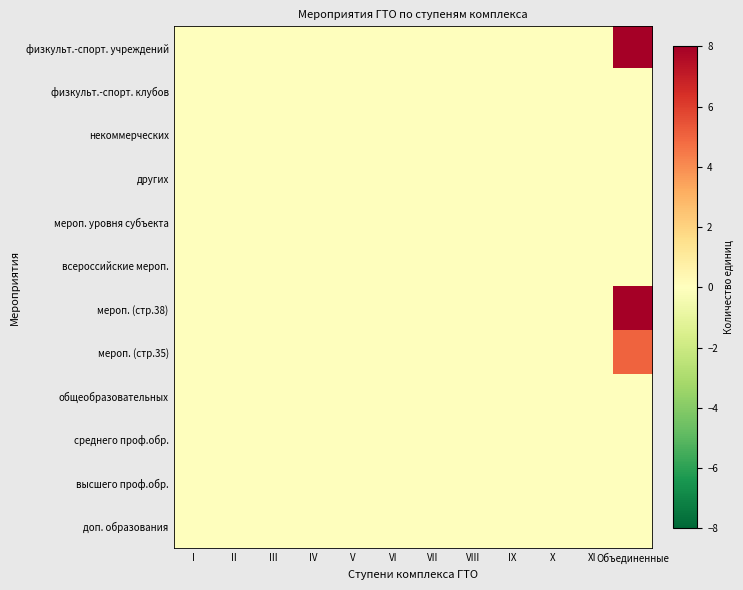

Count the number of categories in the chart.

12